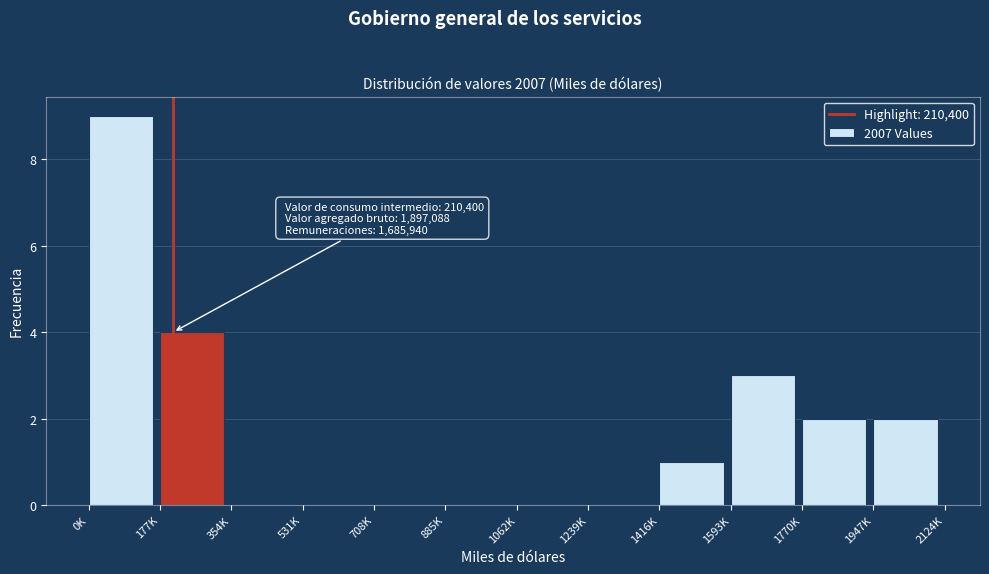

Reading left to right, list all the values displayed in this chart.

0K=9	177K=4	354K=0	531K=0	708K=0	885K=0	1062K=0	1239K=0	1416K=1	1593K=3	1770K=2	1947K=2